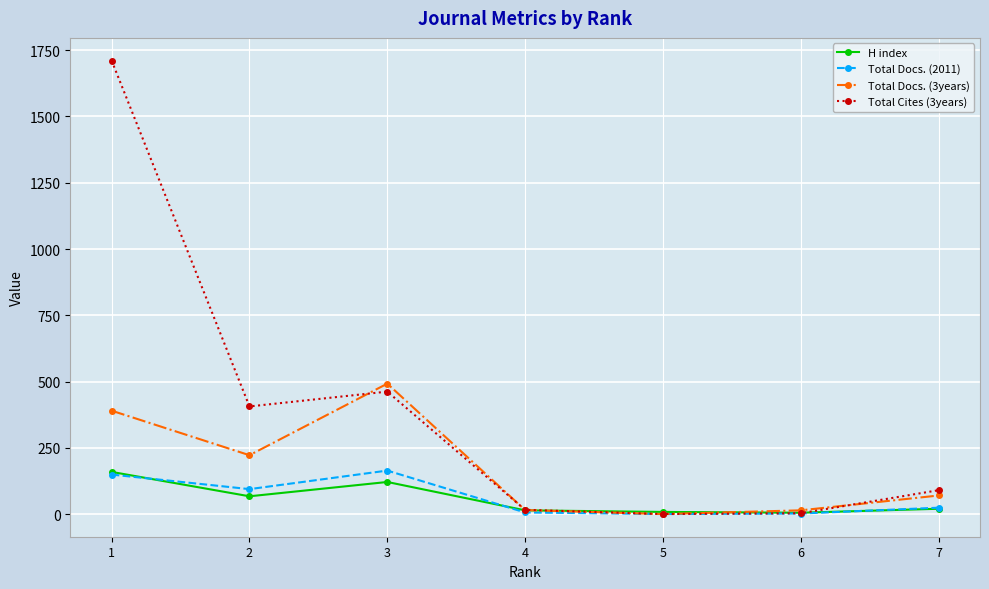

Where is H index nearest to the value 82?

2